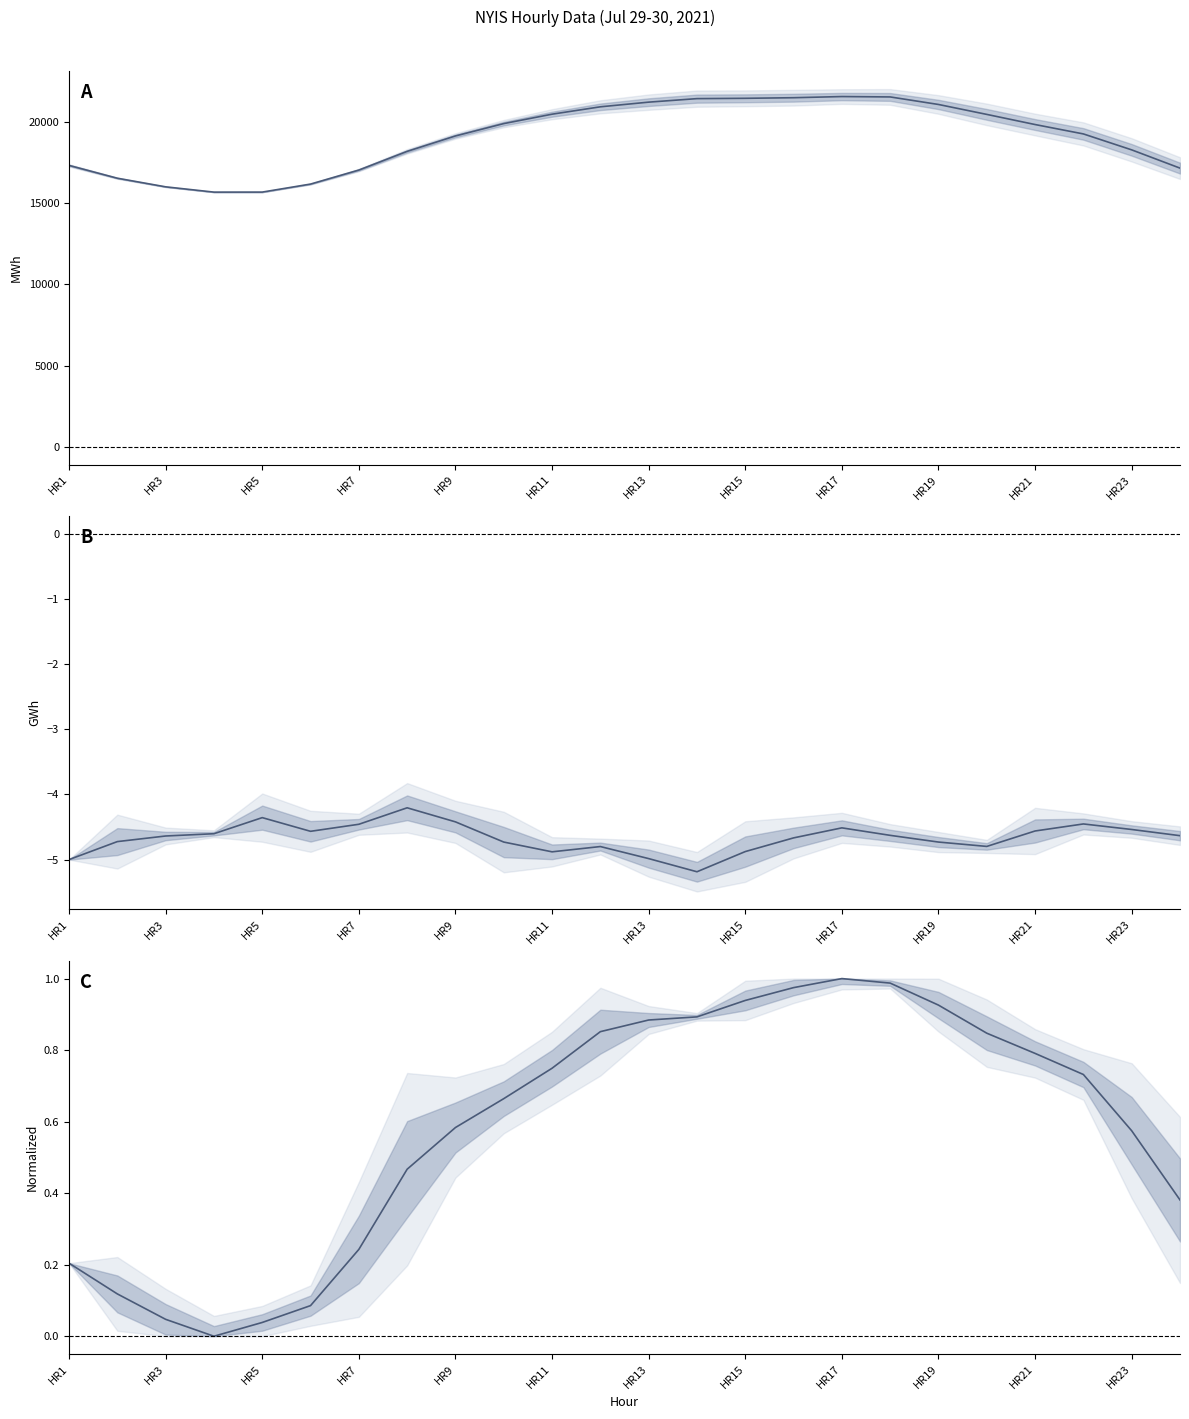

Reading right to left, extract all data points from this chart.

D (Jul 29): 17152.0	18275.5	19257.0	19835.0	20459.0	21070.0	21534.0	21557.5	21486.0	21450.0	21429.5	21213.5	20926.5	20472.0	19893.0	19132.0	18183.5	17033.5	16170.0	15676.0	15674.5	16000.0	16530.0	17319.0
FLOW (Jul 29): -4.6	-4.5	-4.5	-4.6	-4.8	-4.7	-4.6	-4.5	-4.7	-4.9	-5.2	-5.0	-4.8	-4.9	-4.7	-4.4	-4.2	-4.5	-4.6	-4.4	-4.6	-4.6	-4.7	-5.0
NG (Jul 29): 0.4	0.6	0.7	0.8	0.8	0.9	1.0	1.0	1.0	0.9	0.9	0.9	0.9	0.7	0.7	0.6	0.5	0.2	0.1	0.0	0.0	0.0	0.1	0.2